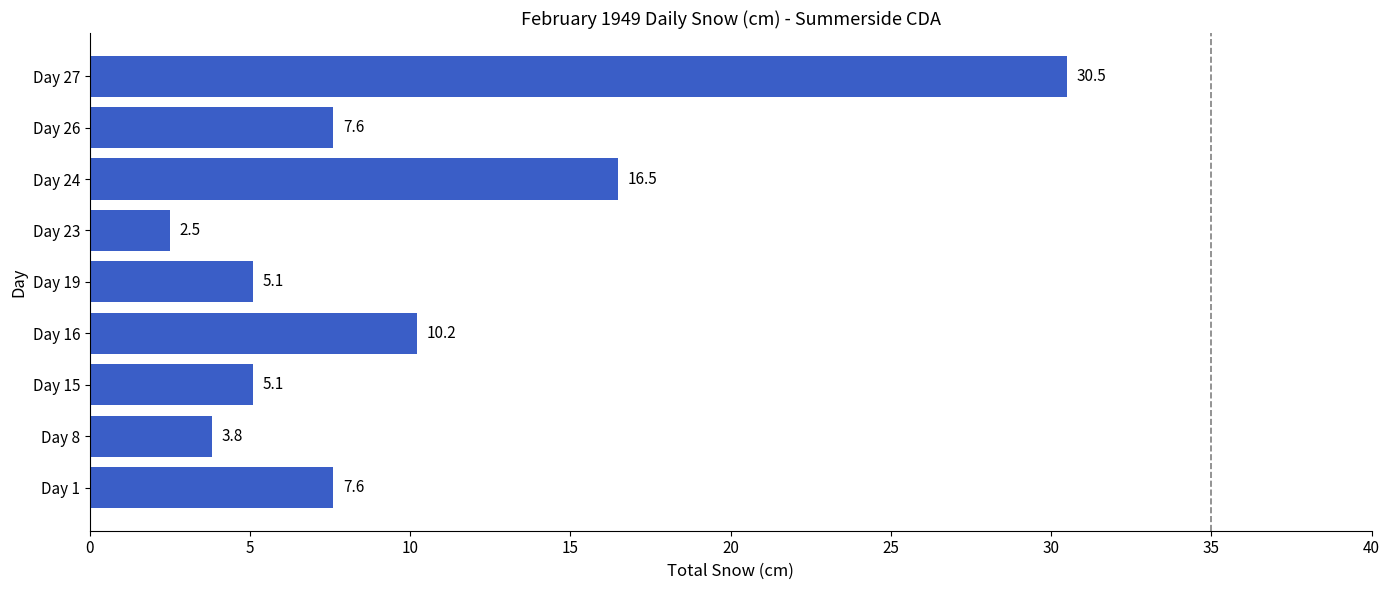

What is the greatest value displayed?

30.5